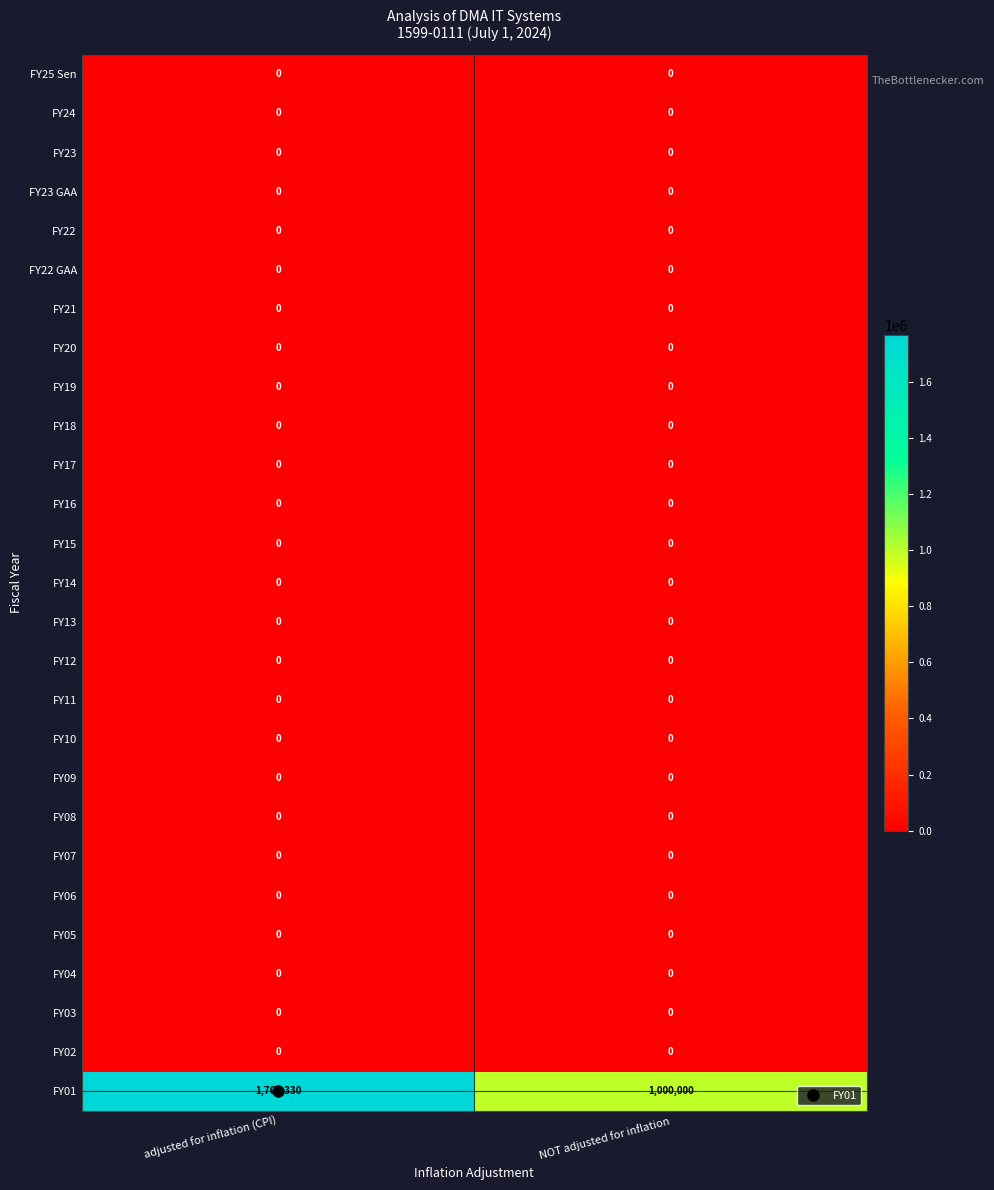

Which series changed the most between adjusted for inflation (CPI) and NOT adjusted for inflation?

FY01